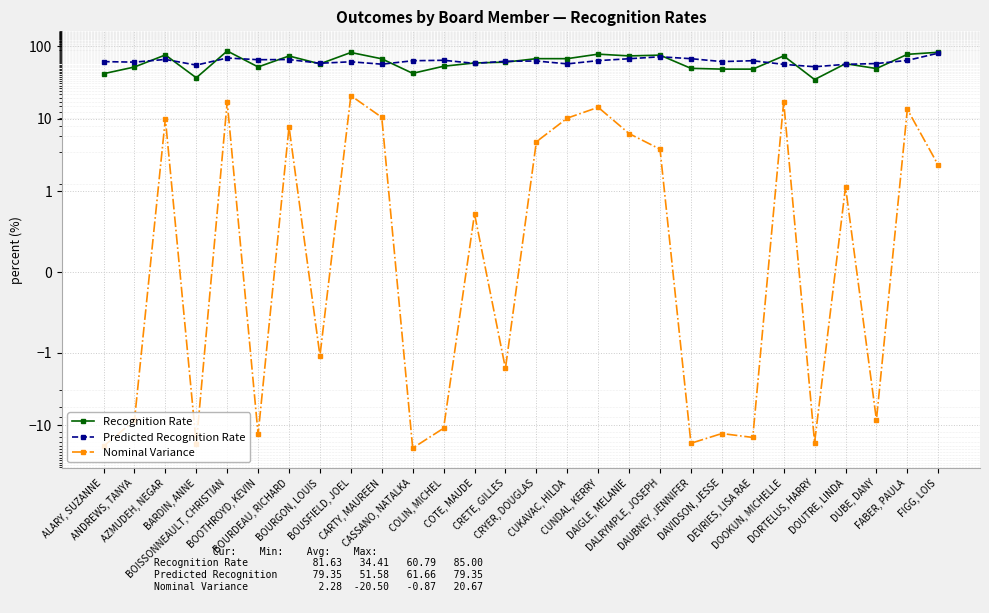

What is the average value of the Recognition Rate series?

60.8